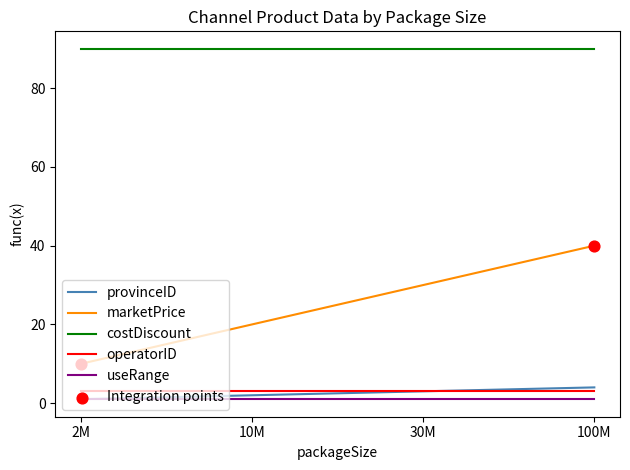

Which series has the widest spread of values?

marketPrice